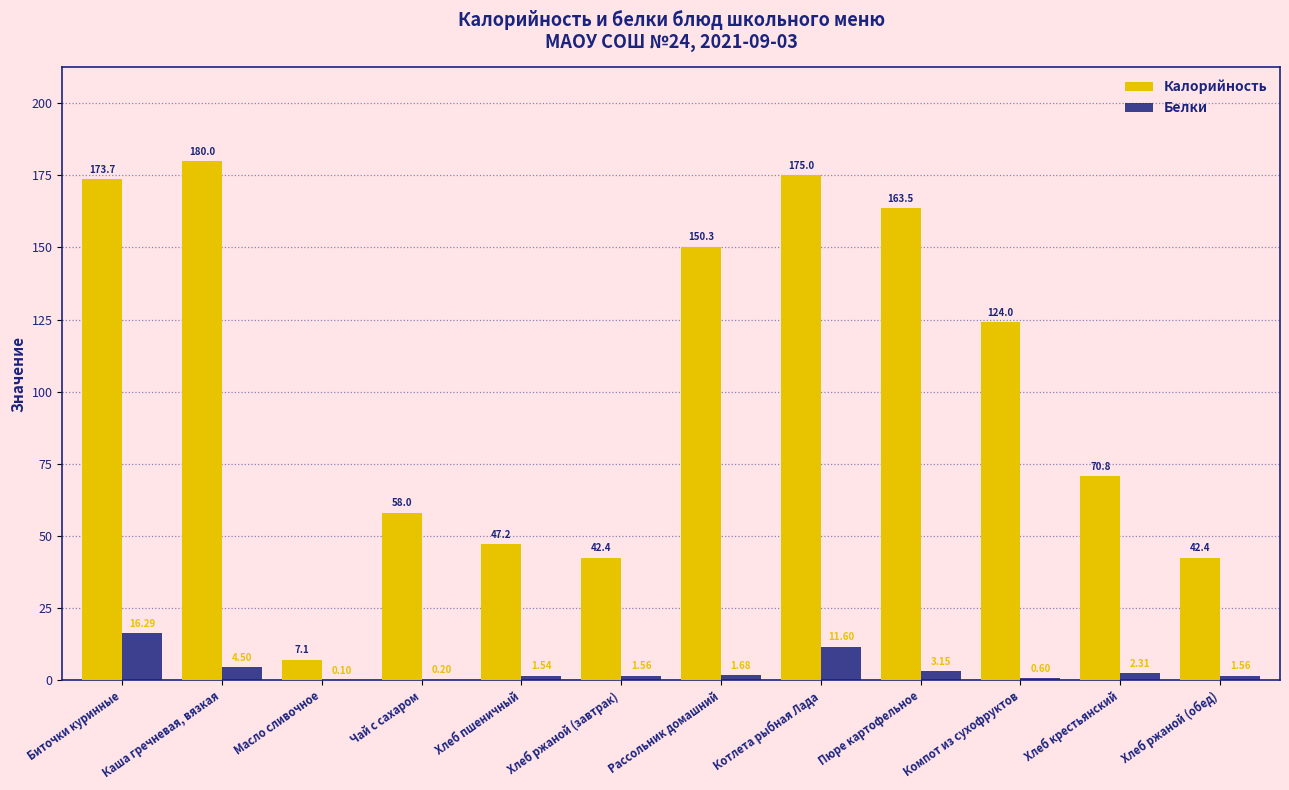

Which series changed the most between Биточки куринные and Хлеб ржаной (завтрак)?

Калорийность